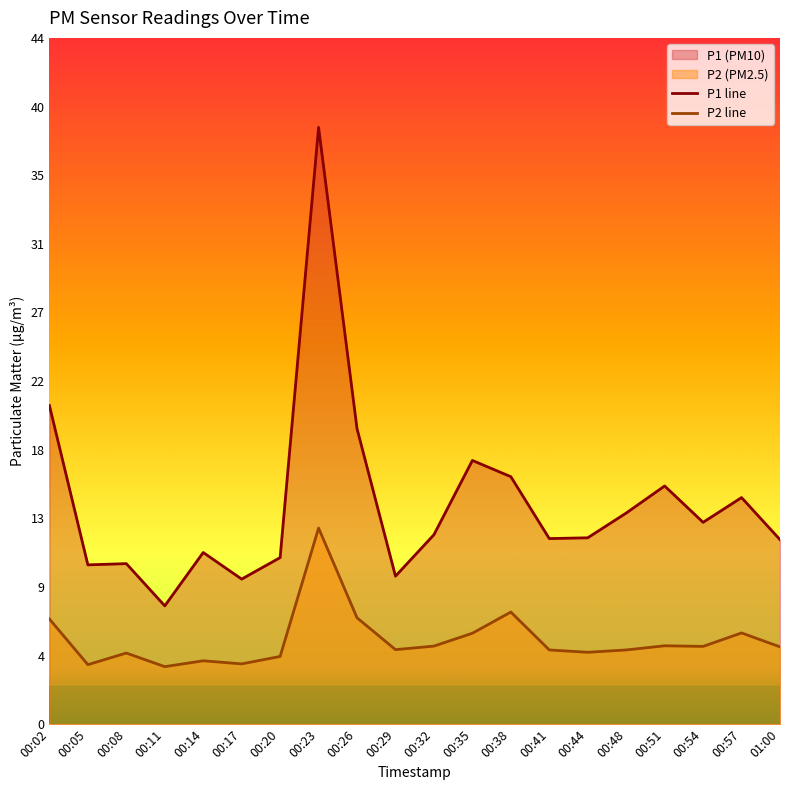

What is the average value of the P1 line series?

14.3